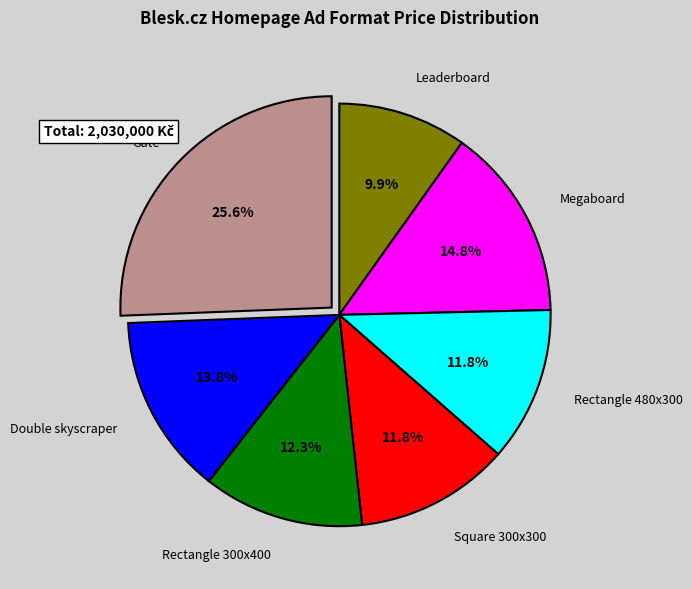

Count the number of slices in the pie.

7